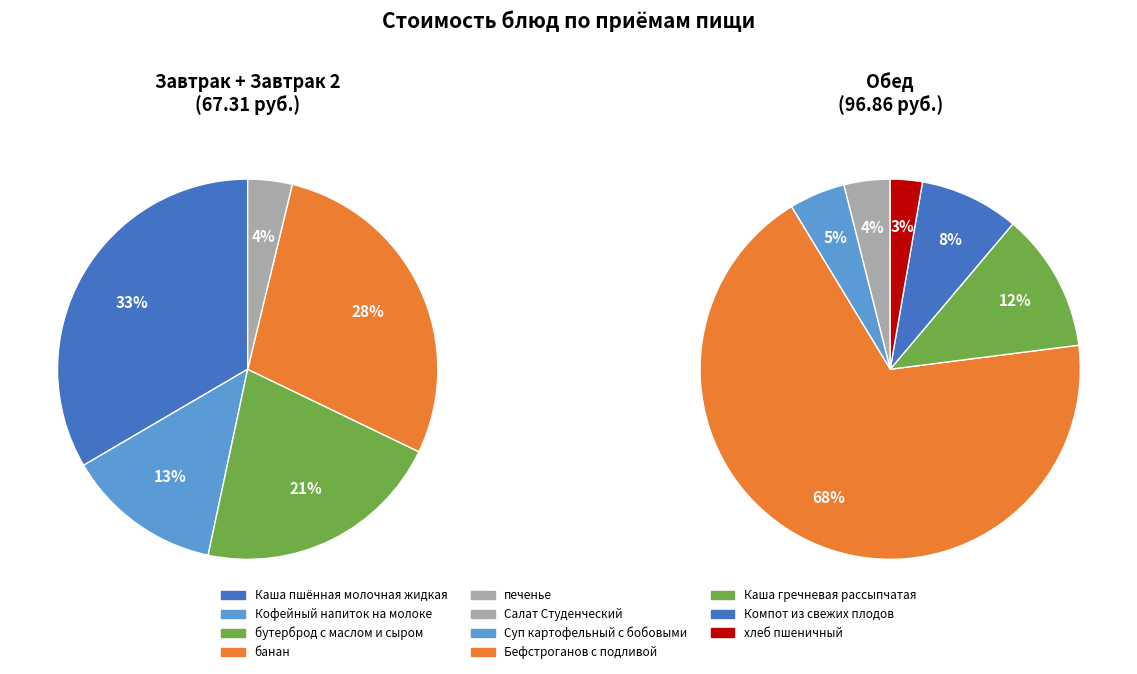

Which category has the biggest portion of the pie?

Бефстроганов с подливой